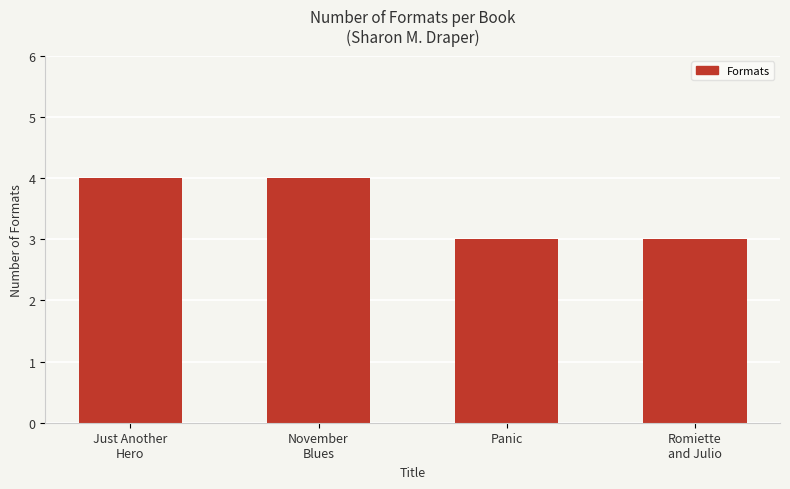

True or false: the data shows 4 at November
Blues.

True